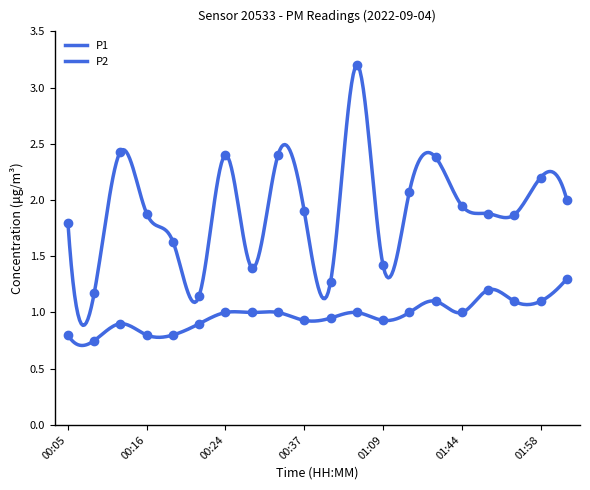

At which label does P2 reach its minimum?

00:10